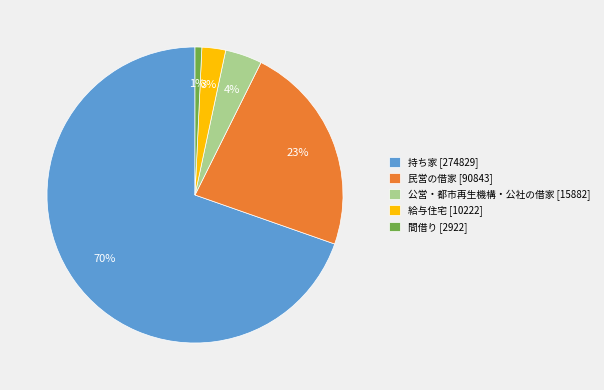

Is the sum of 民営の借家 [90843] and 給与住宅 [10222] greater than half?

No